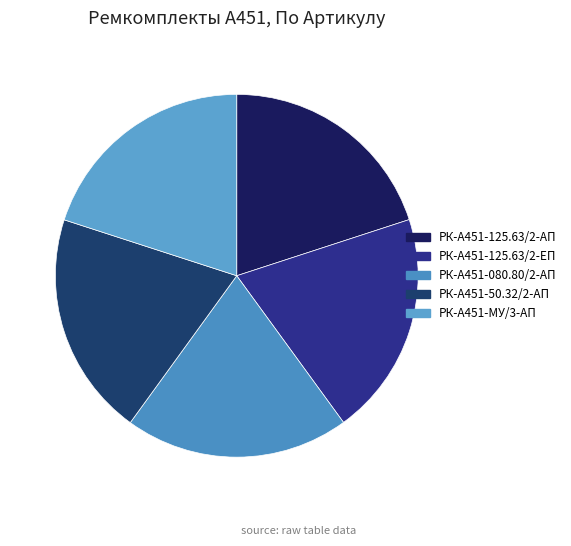

The РК-А451-МУ/3-АП slice represents 9% of the pie. True or false?

False